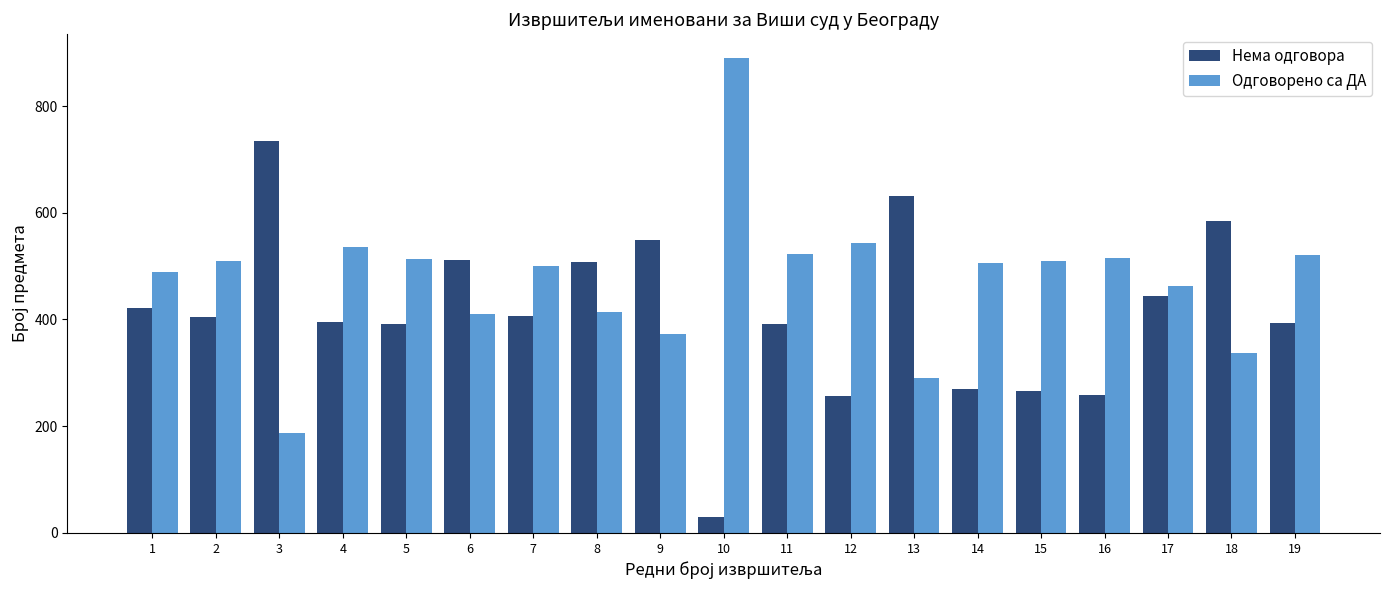

Does the chart contain any negative values?

No